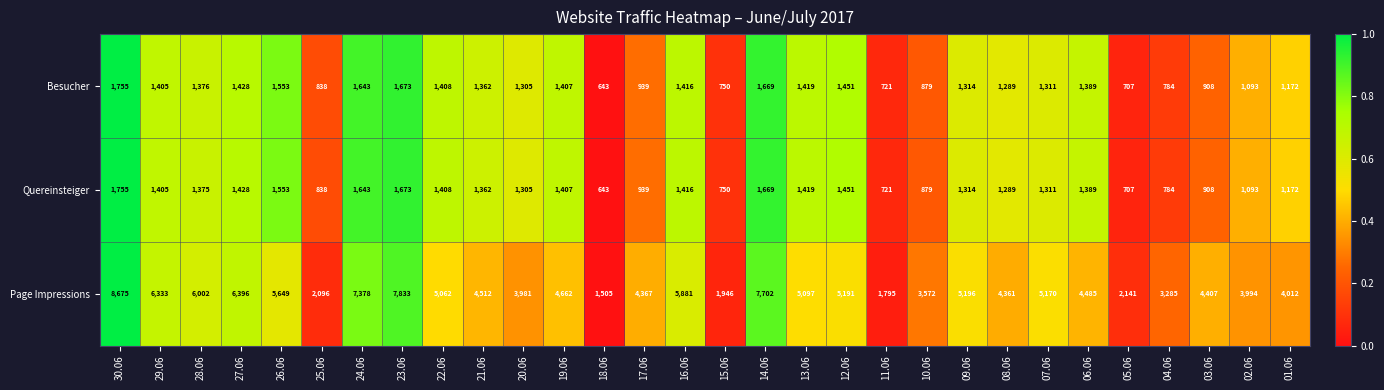

What is the maximum value shown in the chart?

8675